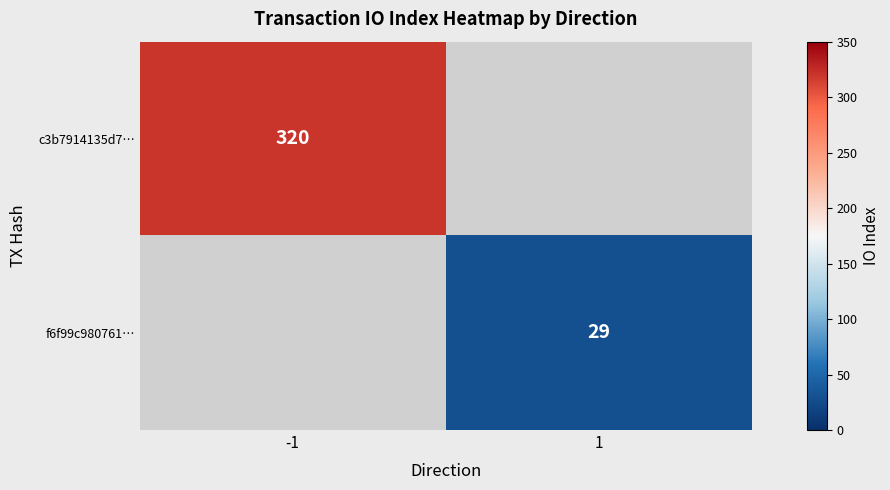

Is it true that f6f99c980761… equals 19 at 1?

False